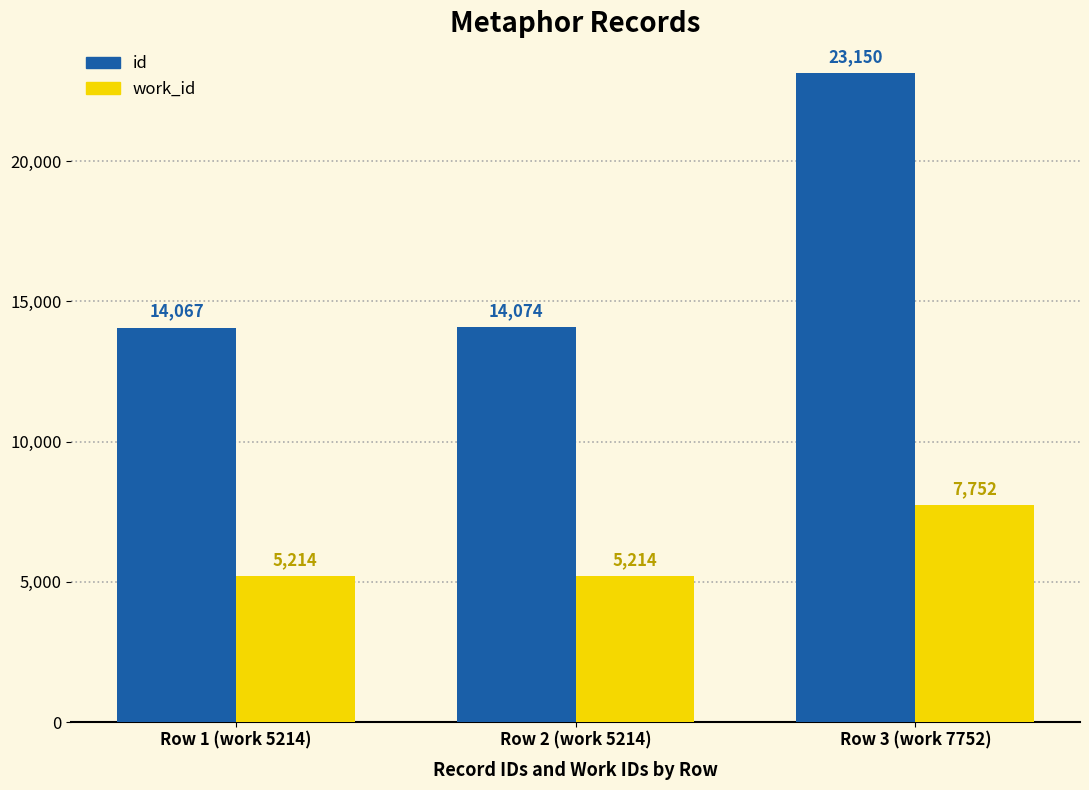

Reading right to left, what are all the values shown in this chart?

id: Row 3 (work 7752)=23150	Row 2 (work 5214)=14074	Row 1 (work 5214)=14067
work_id: Row 3 (work 7752)=7752	Row 2 (work 5214)=5214	Row 1 (work 5214)=5214